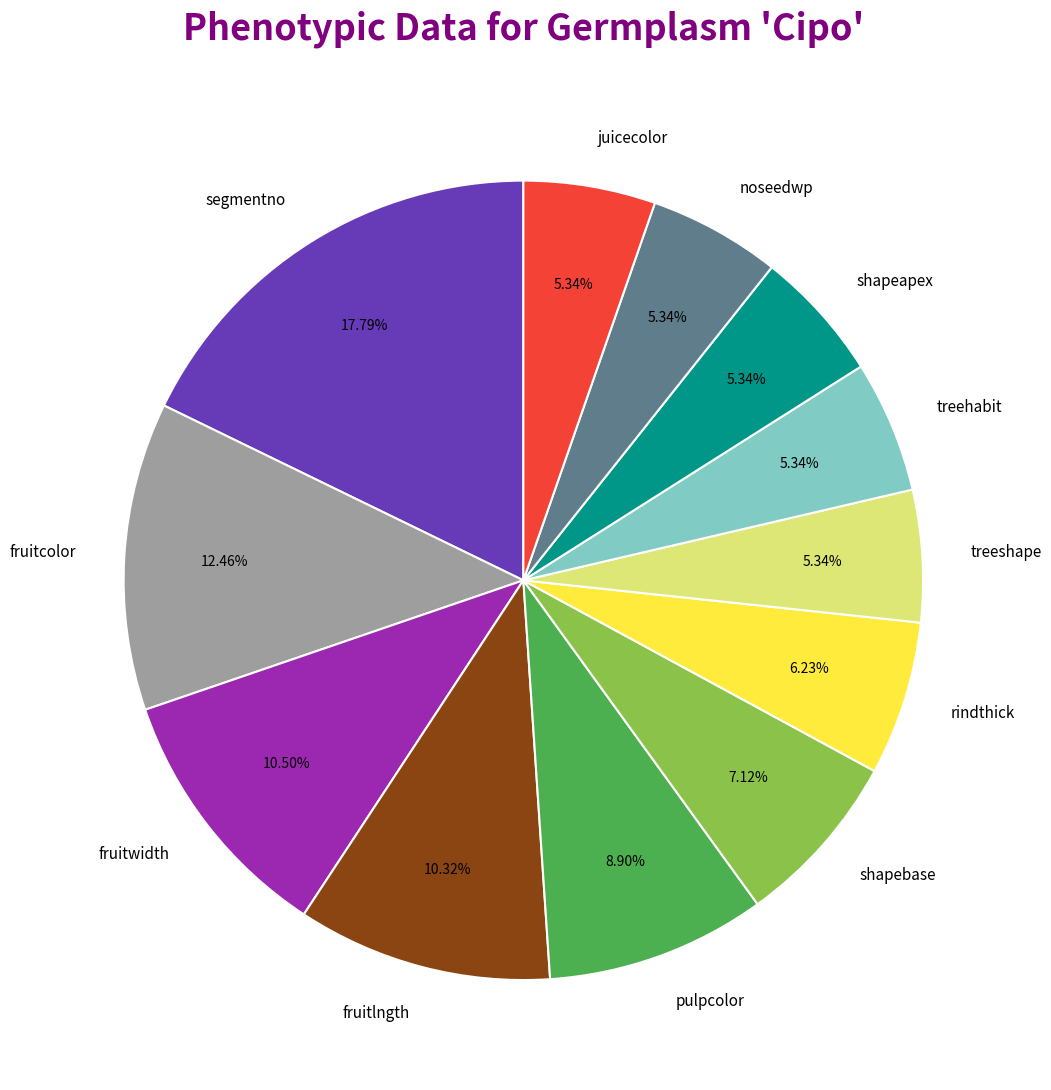

Which has a higher value, shapebase or pulpcolor?

pulpcolor